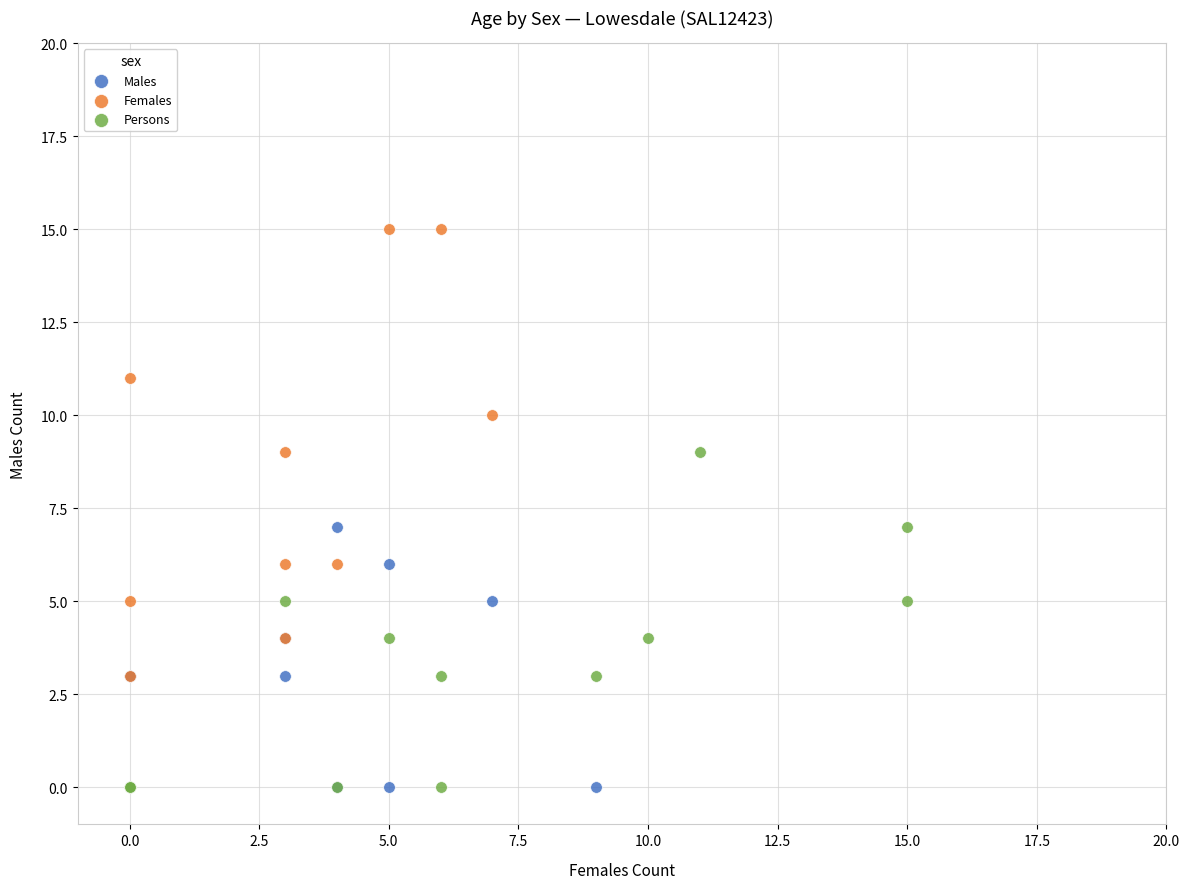

Which series has the widest spread of Y values?

Females